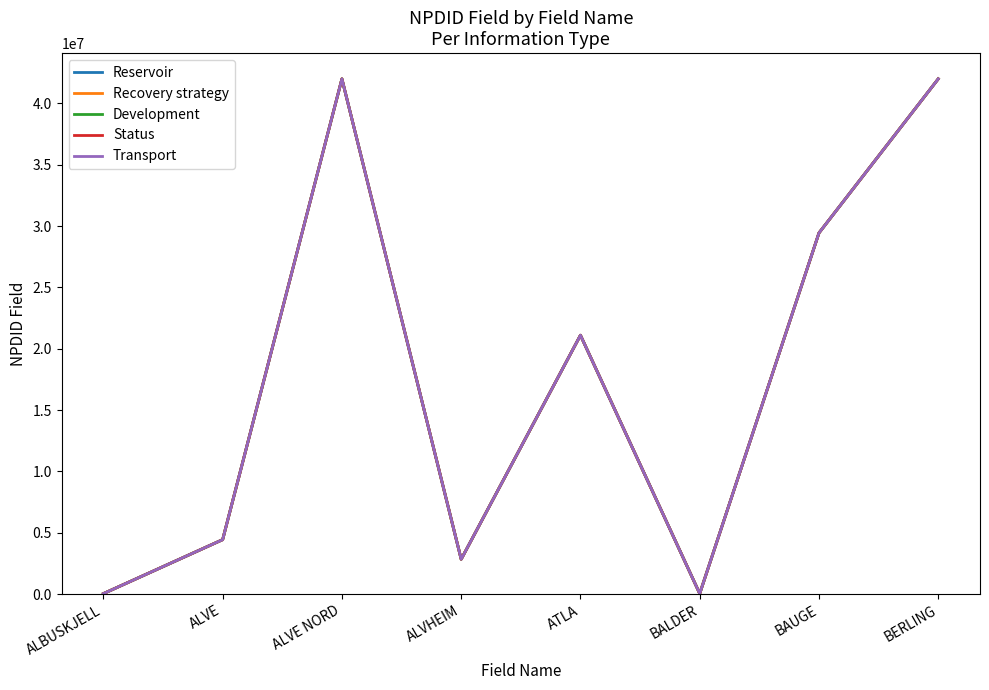

What is the average value of the Recovery strategy series?

17741813